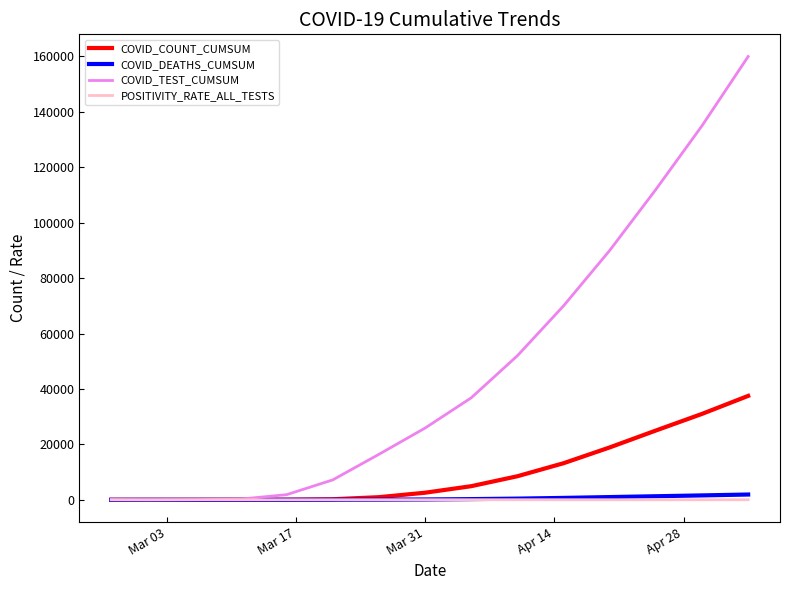

What is the greatest value displayed?

160000.0